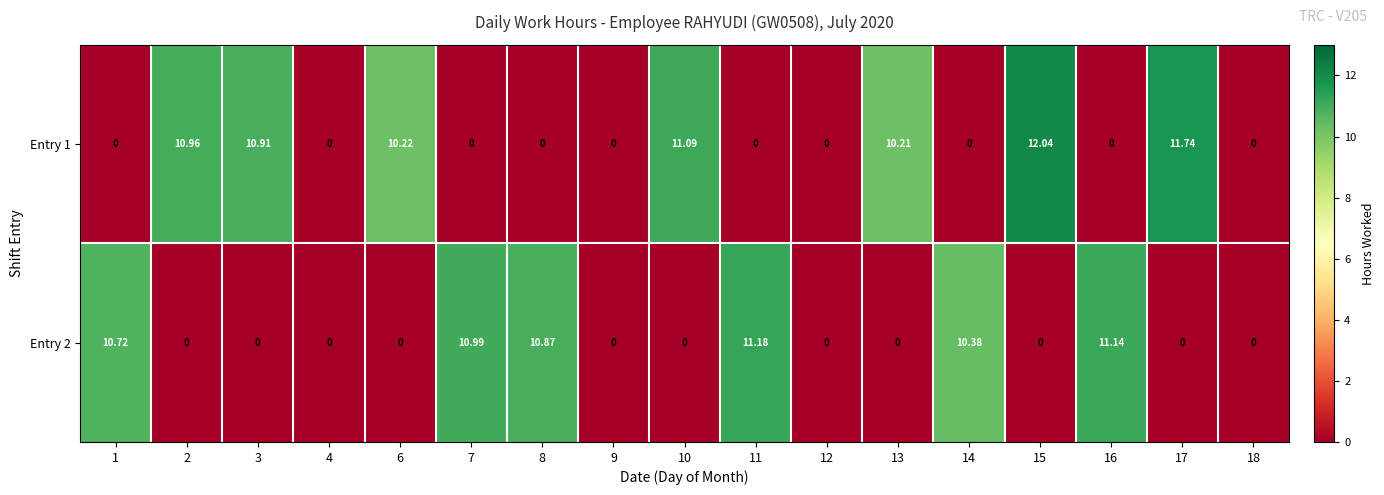

Reading right to left, extract all data points from this chart.

Entry 1: 18=0.0	17=11.7	16=0.0	15=12.0	14=0.0	13=10.2	12=0.0	11=0.0	10=11.1	9=0.0	8=0.0	7=0.0	6=10.2	4=0.0	3=10.9	2=11.0	1=0.0
Entry 2: 18=0.0	17=0.0	16=11.1	15=0.0	14=10.4	13=0.0	12=0.0	11=11.2	10=0.0	9=0.0	8=10.9	7=11.0	6=0.0	4=0.0	3=0.0	2=0.0	1=10.7